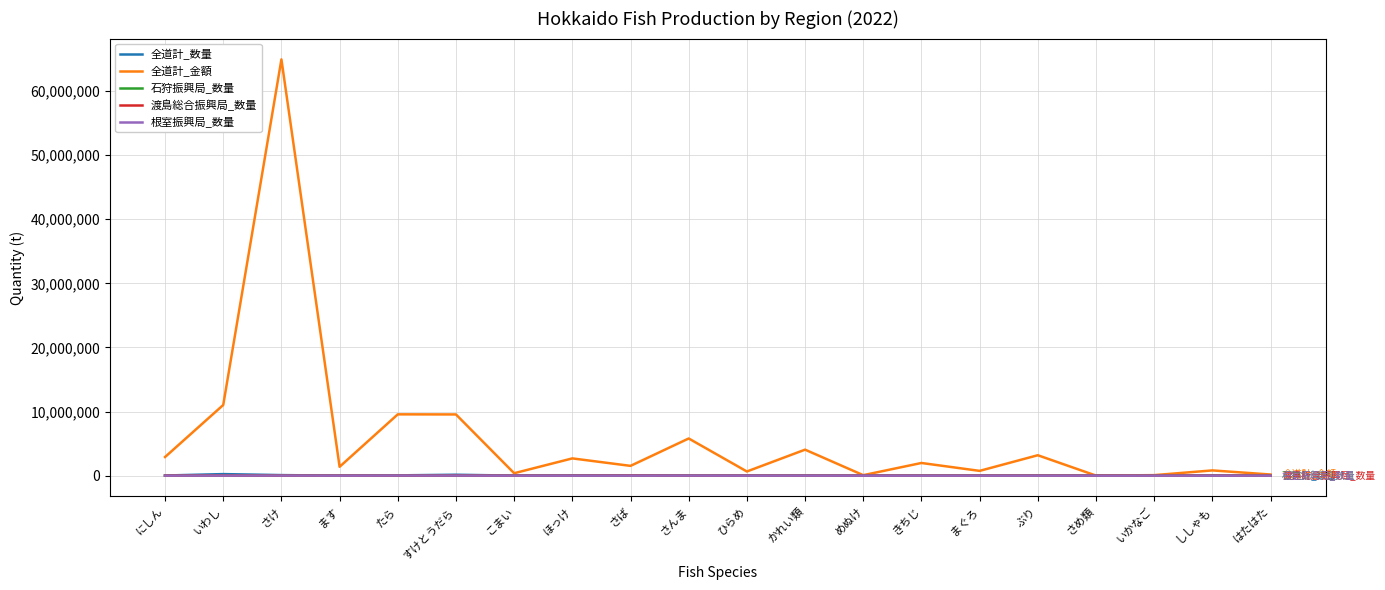

Which series has the widest spread of values?

全道計_金額